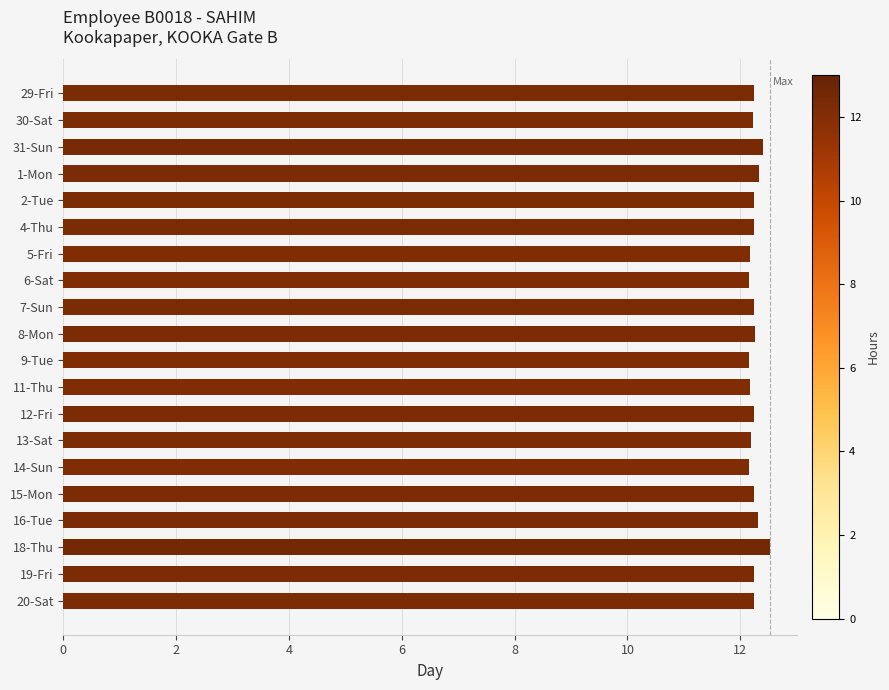

What is the average value?

12.2